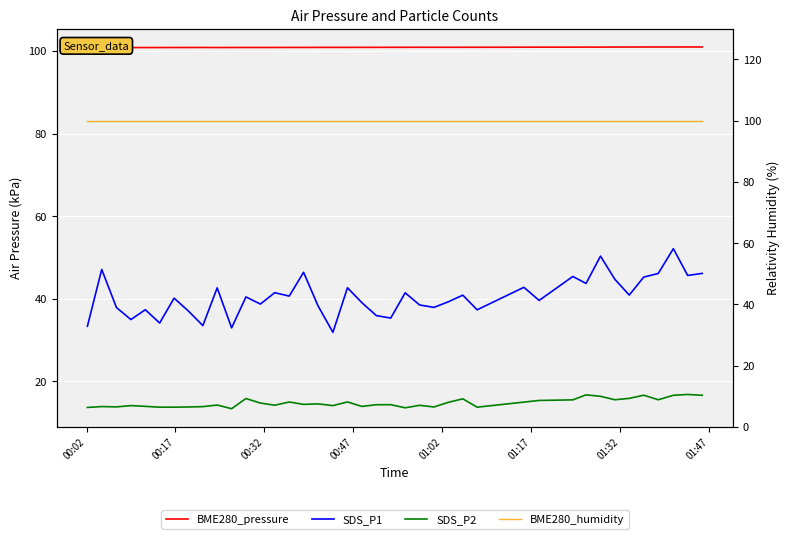

What is the difference between the second highest and minimum values in the BME280_pressure series?

0.1